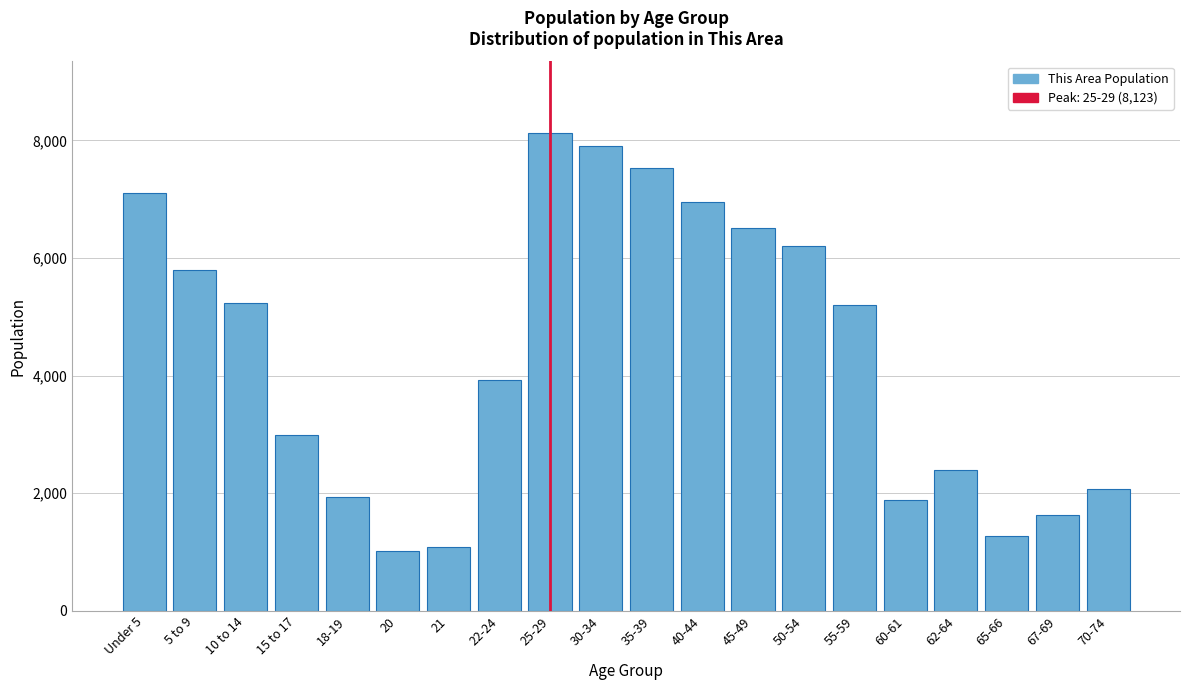

Reading left to right, transcribe all the data shown in this chart.

7097	5788	5240	2992	1933	1015	1082	3926	8123	7909	7524	6951	6513	6207	5196	1877	2390	1269	1632	2076